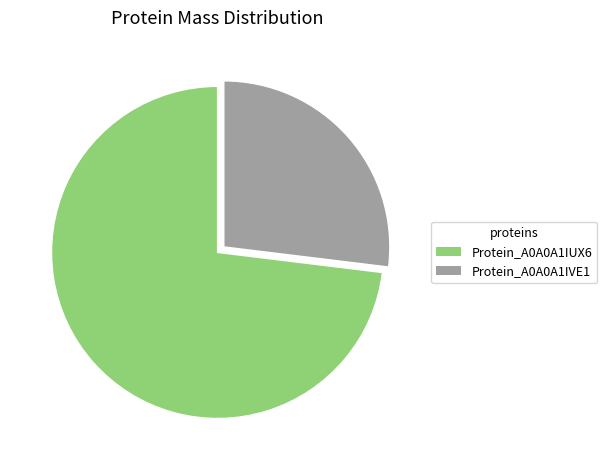

To the nearest percent, what is the difference between the largest and smallest slice percentages?

46%